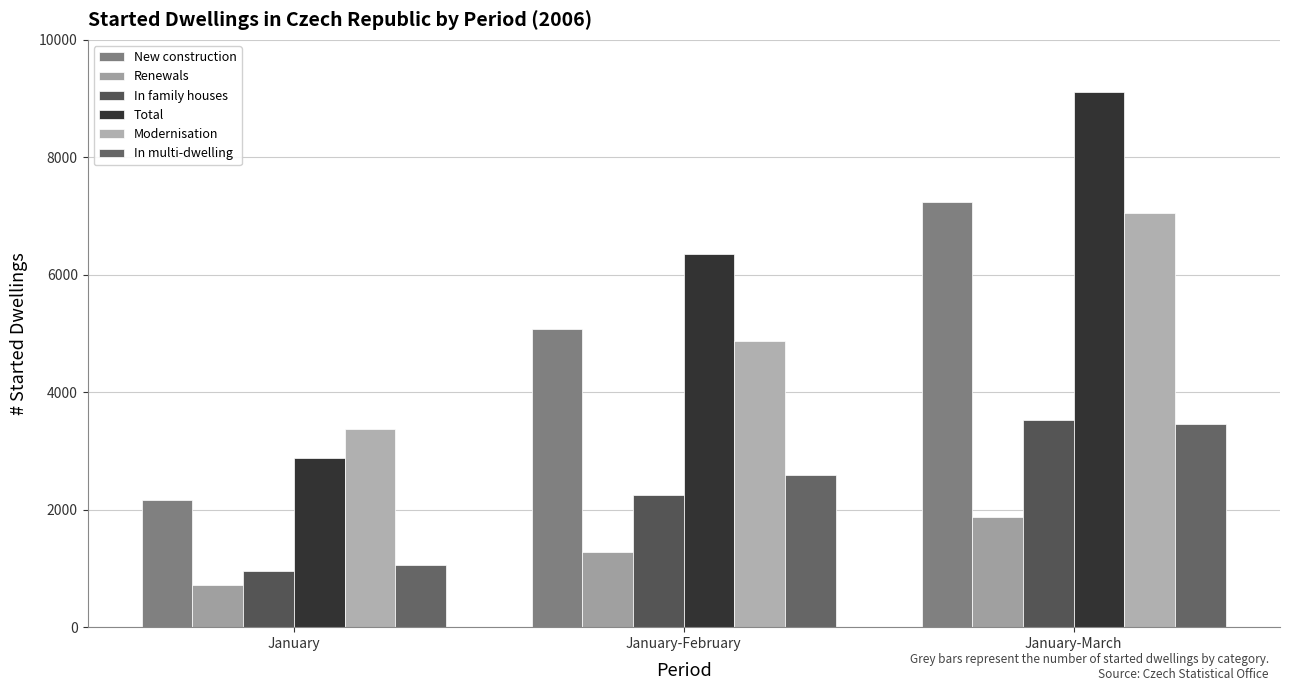

Which series has the largest range (max minus min)?

Total